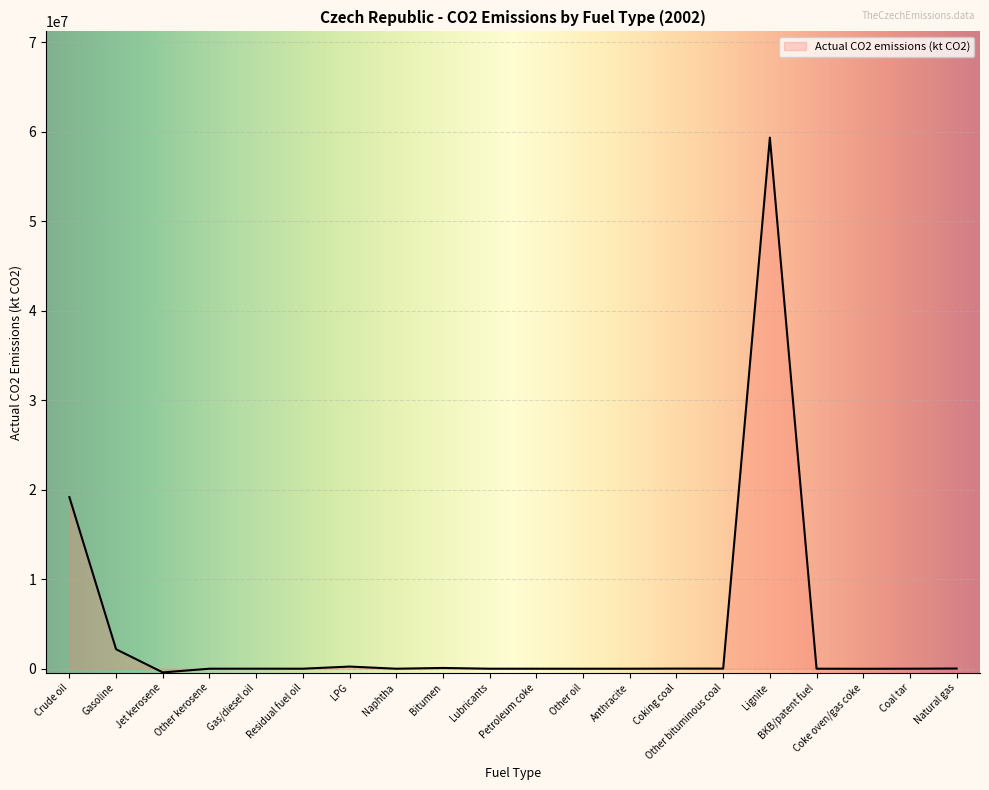

Which label corresponds to the largest value in the chart?

Lignite